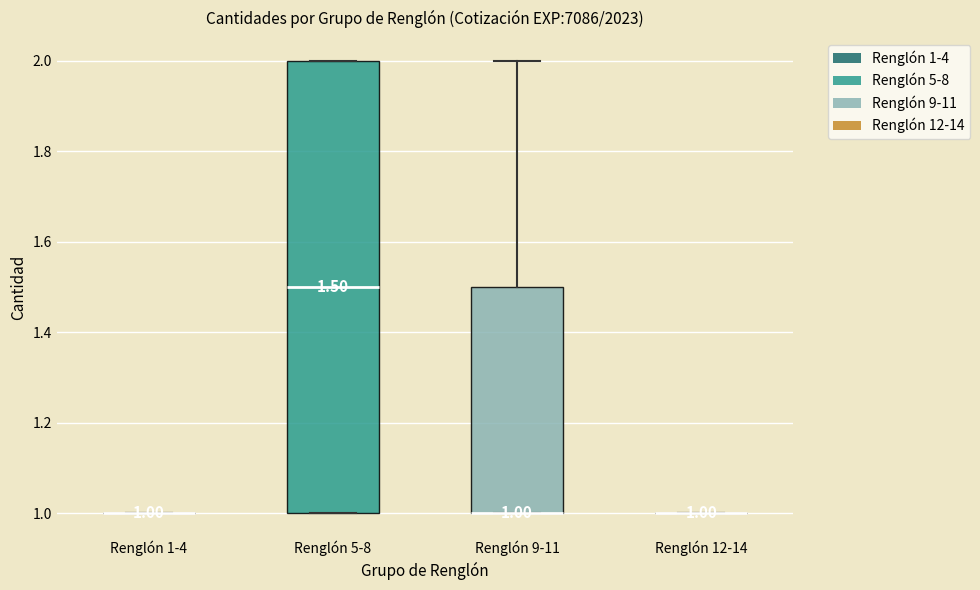

Comparing the boxes themselves (not the whiskers), which one is the tallest?

Renglón 5-8